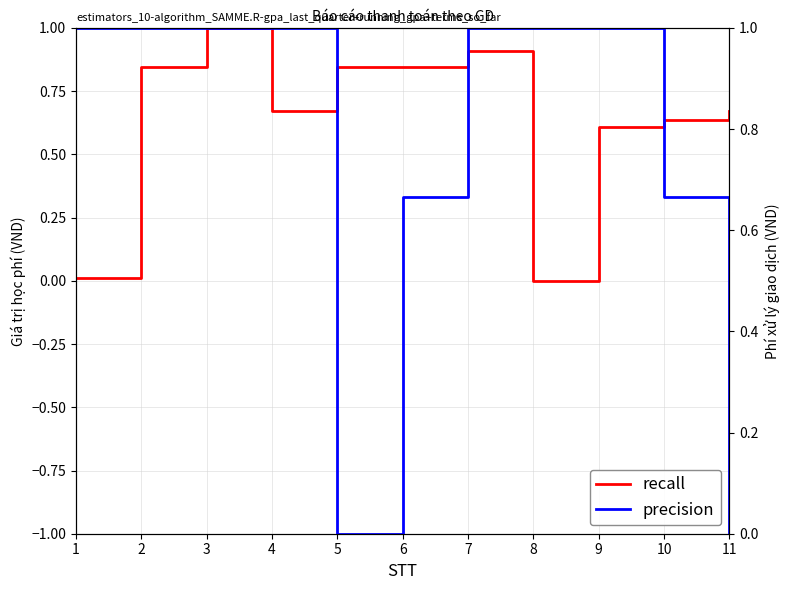

List the series in order of their overall mean, lowest first.

Giá trị học phí, Phí xử lý giao dịch